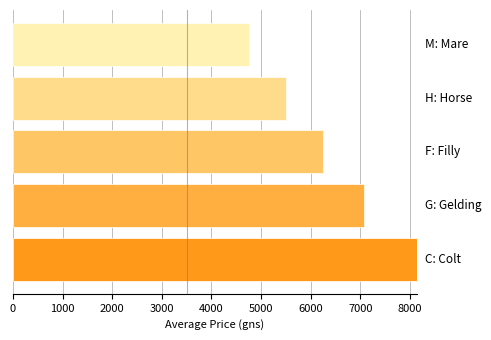

Does the chart contain any negative values?

No